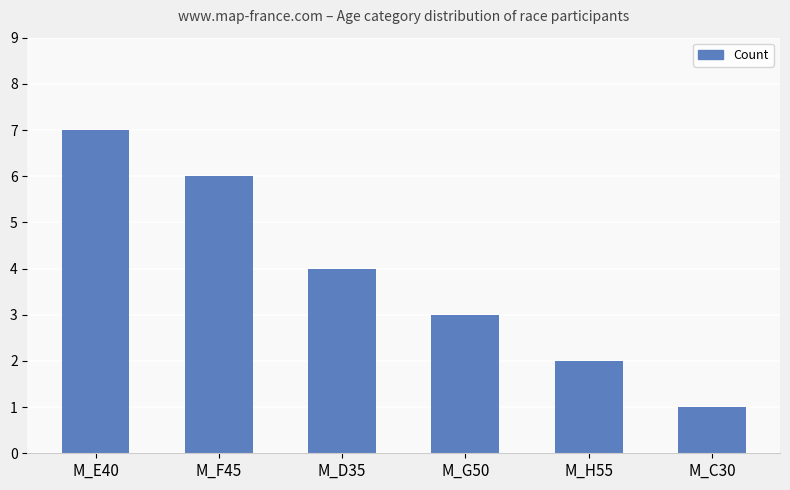

Which category has the lowest value across all series?

M_C30